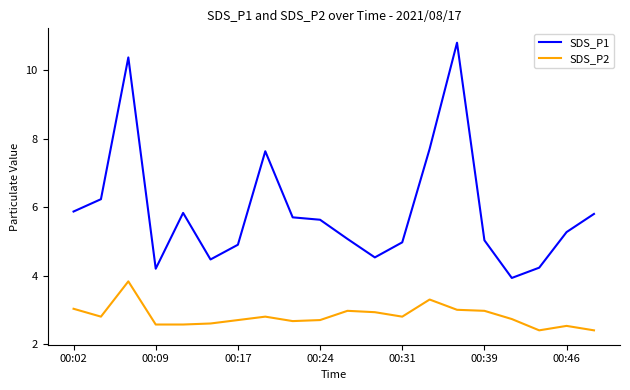

List the series in order of their overall mean, highest first.

SDS_P1, SDS_P2